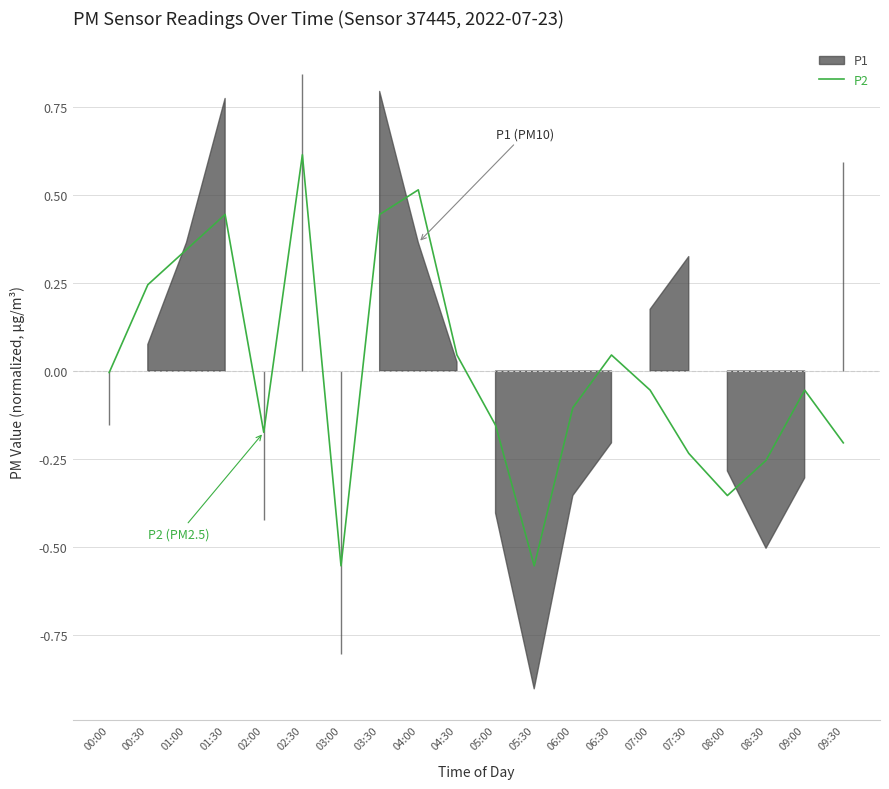

How many categories are shown in the chart?

20